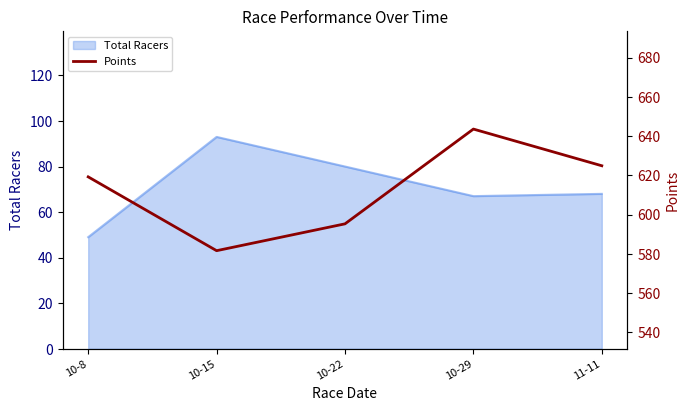

How many values exceed 619?

3